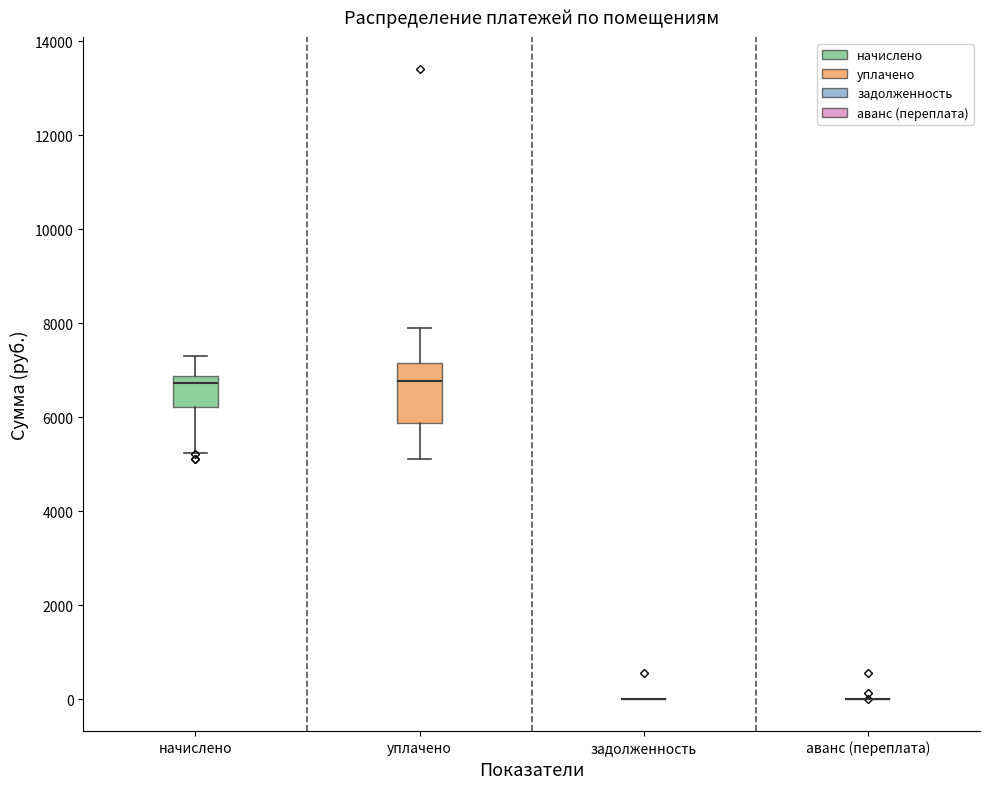

Which box is the tallest, from its lower edge to its upper edge?

уплачено